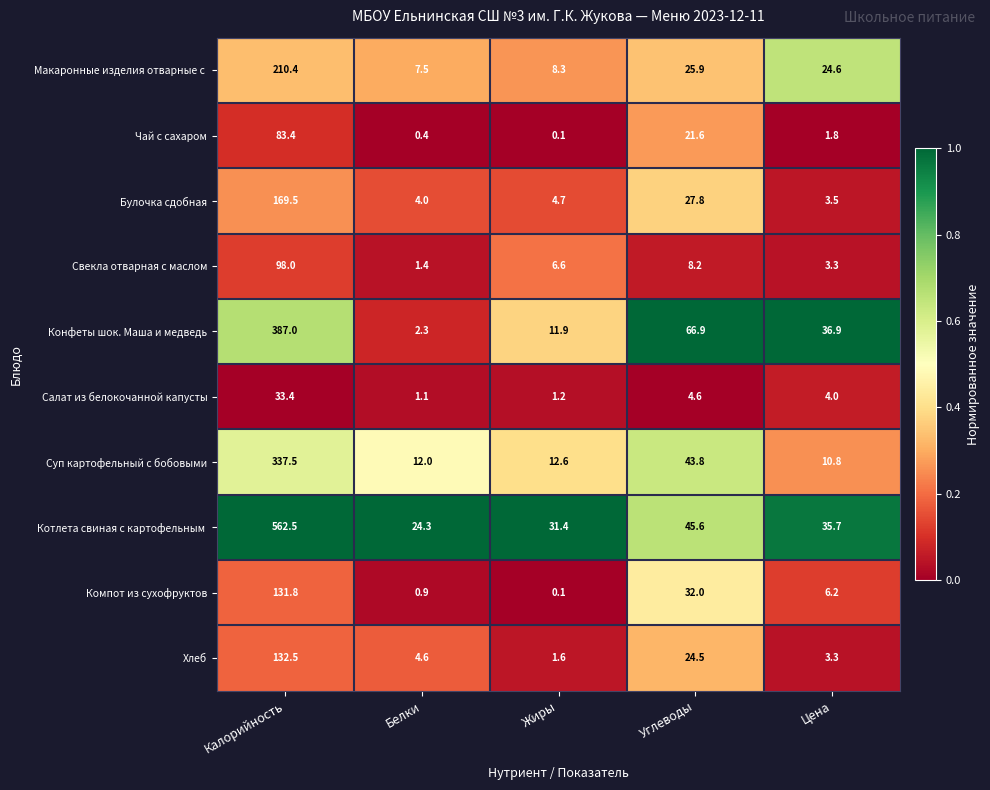

Count the number of data series in this chart.

10